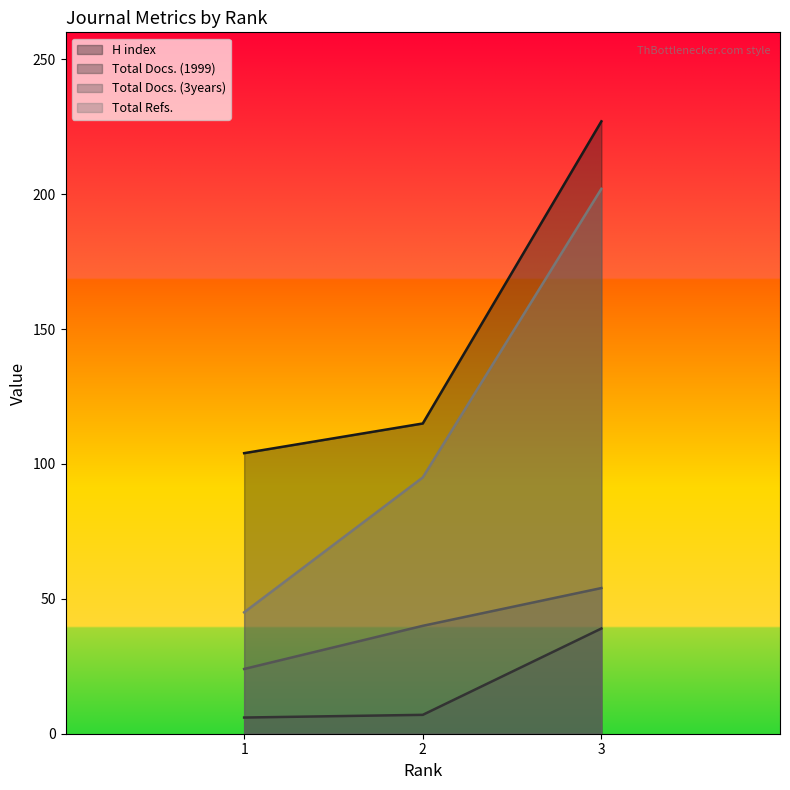

At which label is Total Docs. (1999) closest to 22?

2